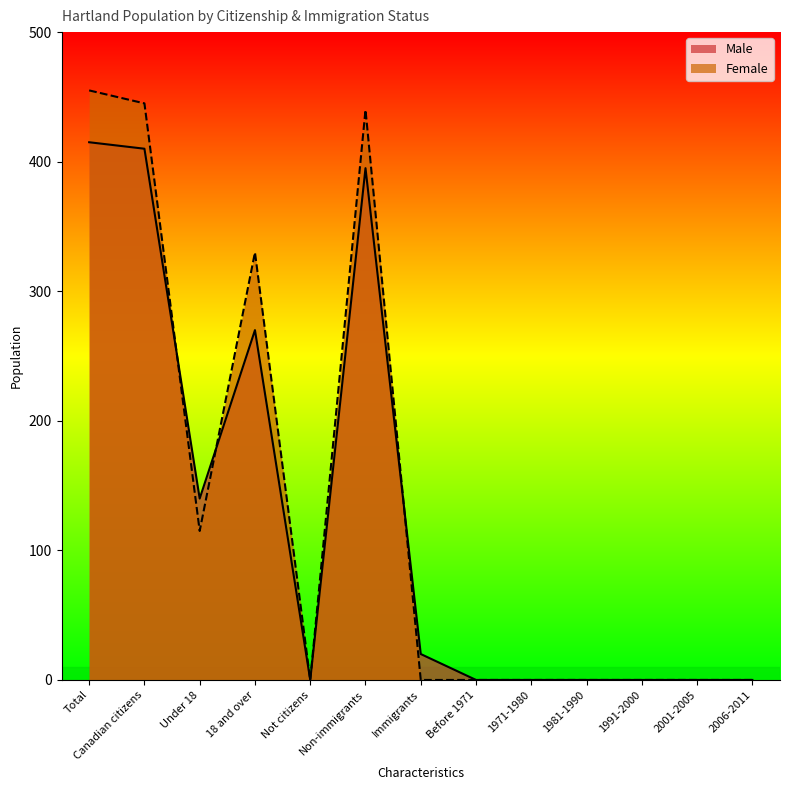

Where do Male and Female first cross each other?

Canadian citizens and Under 18